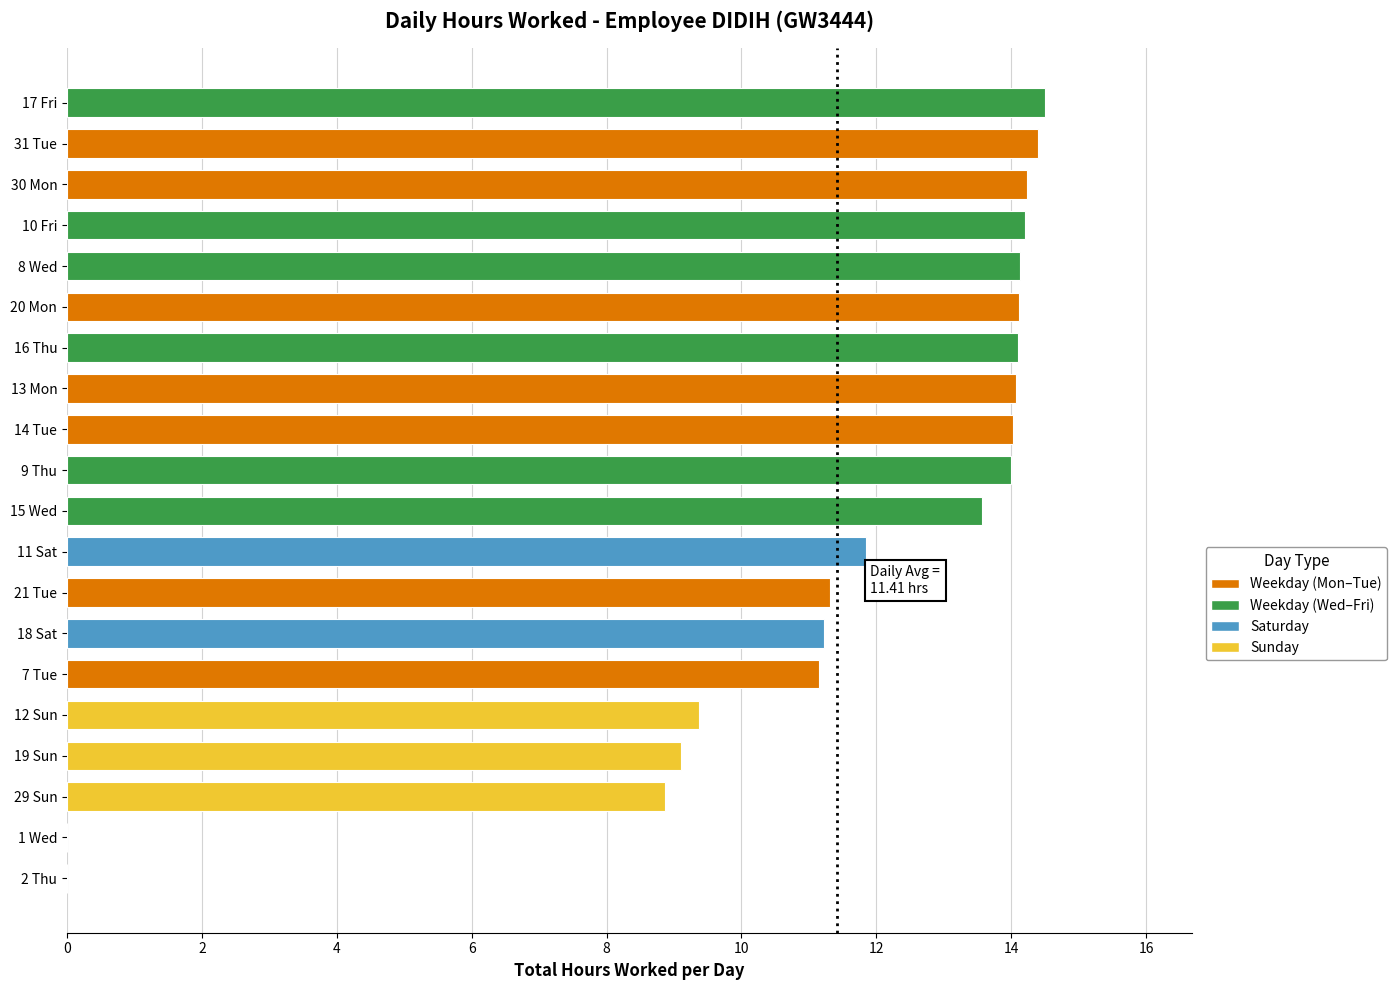

What is the ratio of the value at 31 Tue to the value at 29 Sun?

1.6